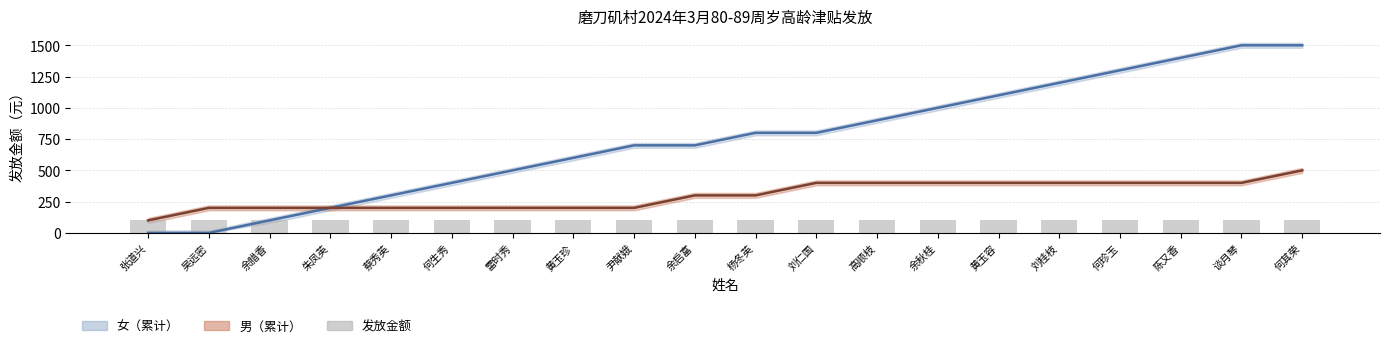

Read the 发放金额 value at 朱凤英.

100